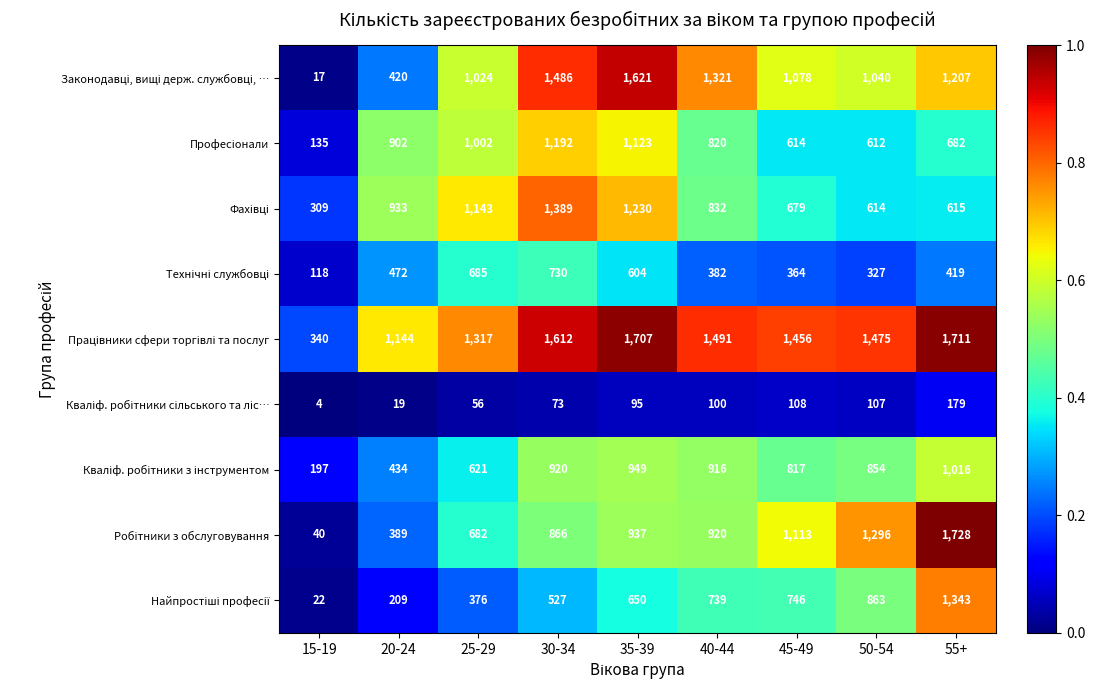

What is the total value across all series at 50-54?

7188